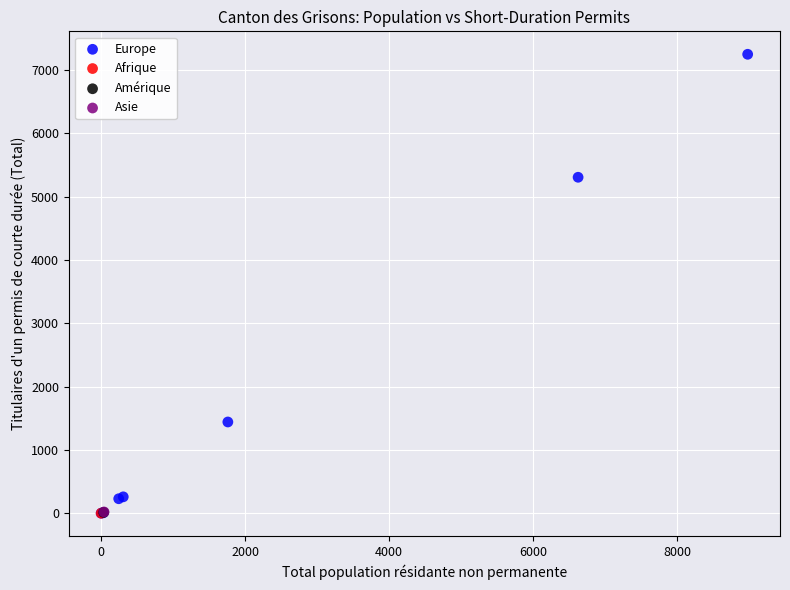

What are all the series names shown in the legend?

Europe, Afrique, Amérique, Asie